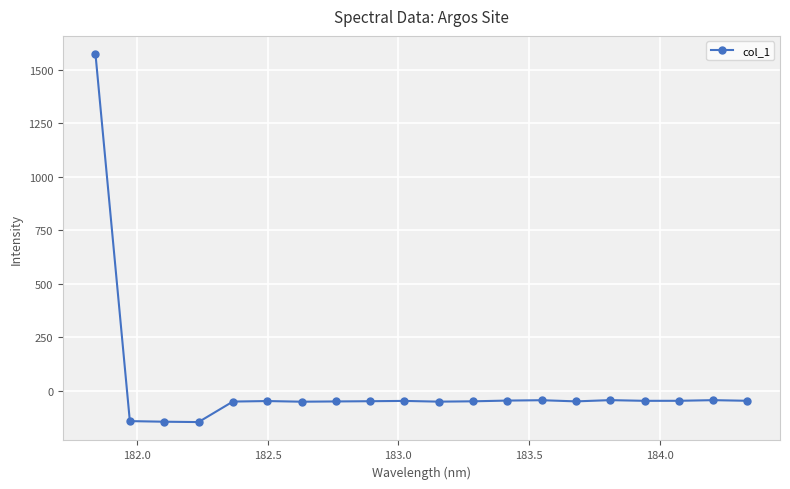

Count the number of data series in this chart.

1